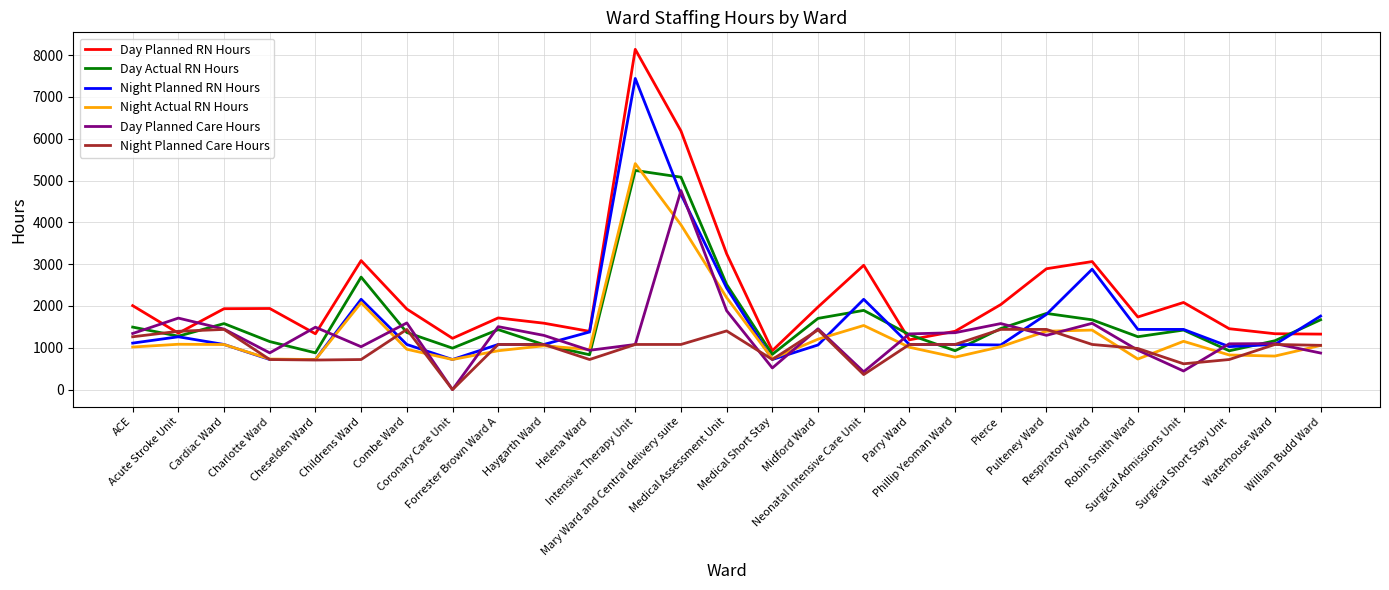

What is the difference between the highest and lowest values at Cheselden Ward?

784.5